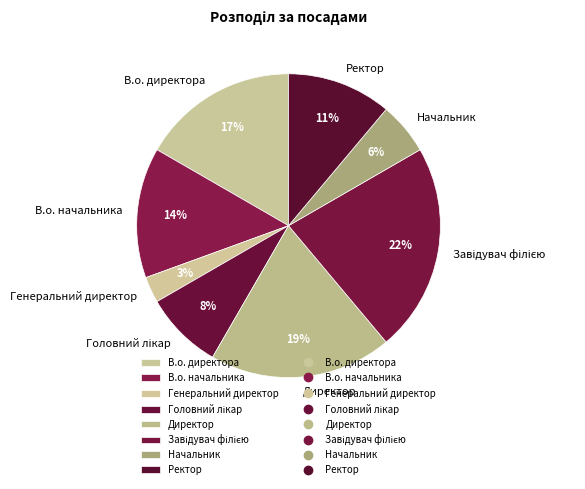

Which category has the smallest portion of the pie?

Генеральний директор